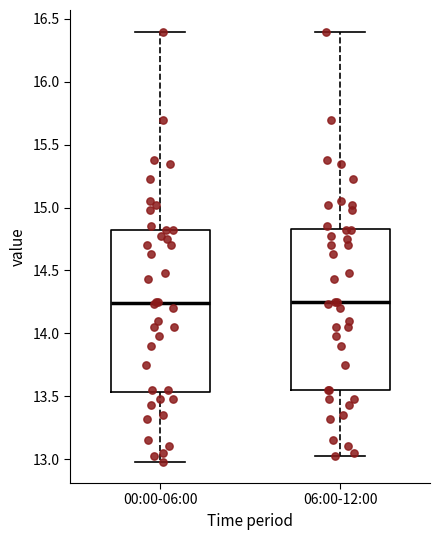

Where does the lower whisker of the box for 06:00-12:00 end on the y-axis? The values are not printed on the chart, so give them approximately, as read against the axis.

13.00